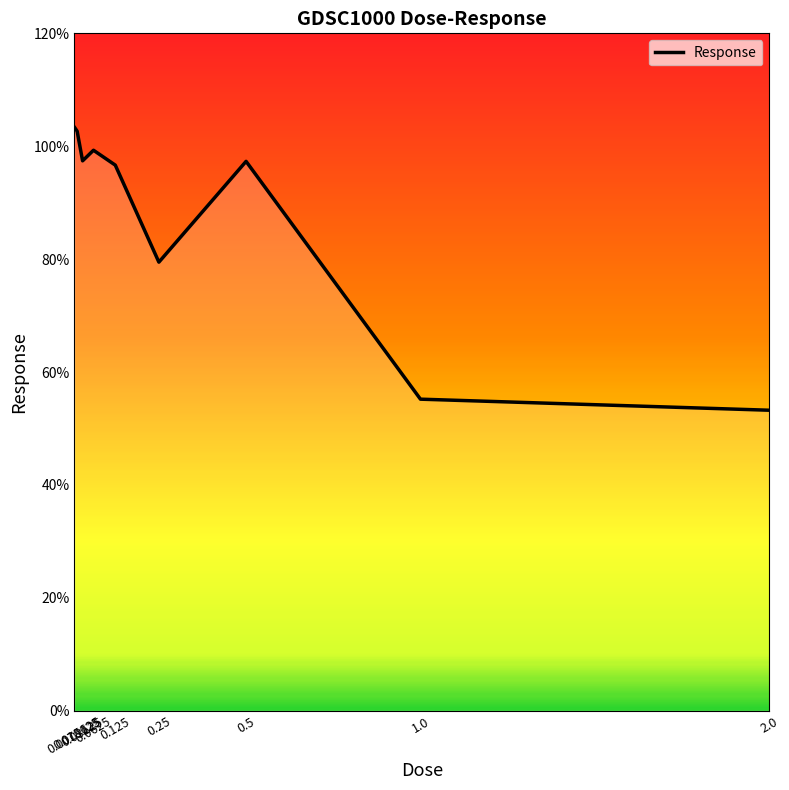

What is the greatest value displayed?

103.4